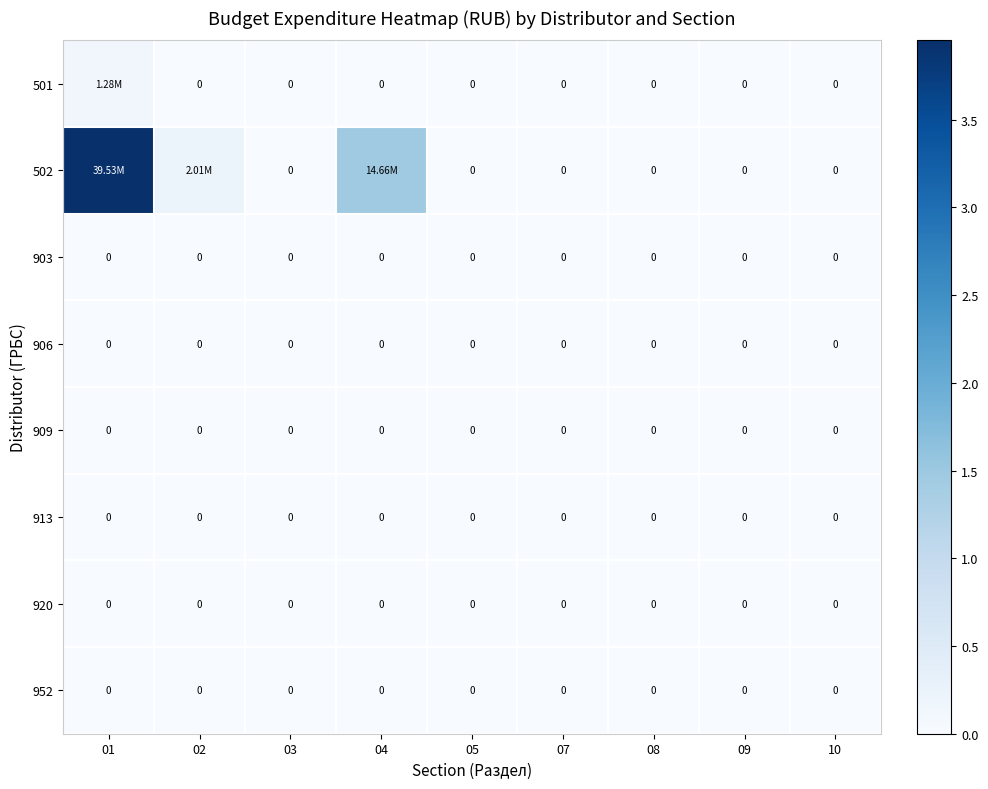

Is the value of 502 at 02 greater than the value of 920 at 07?

Yes